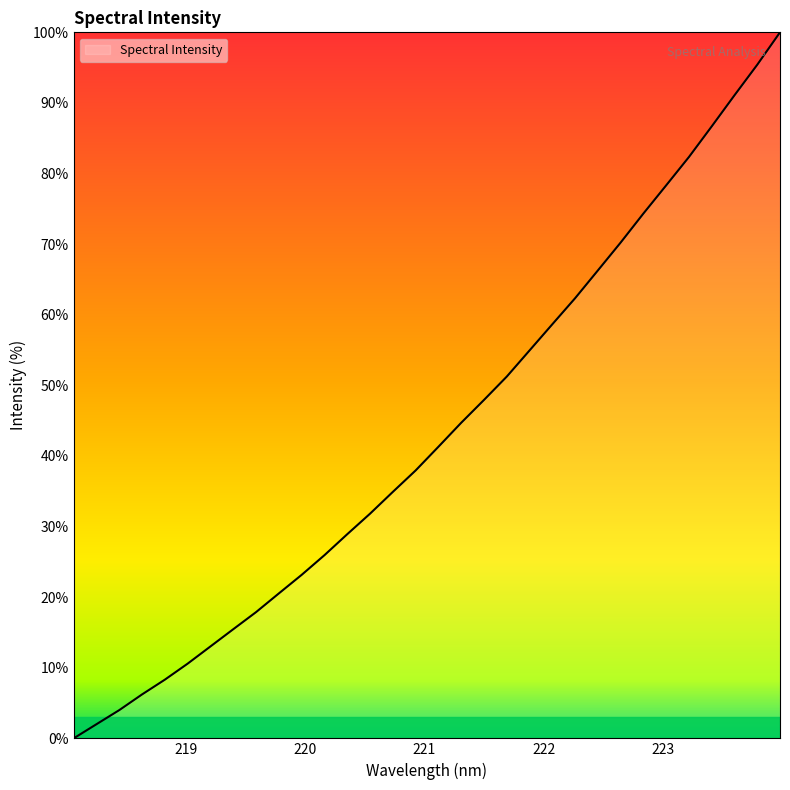

What is the greatest value displayed?

100.0